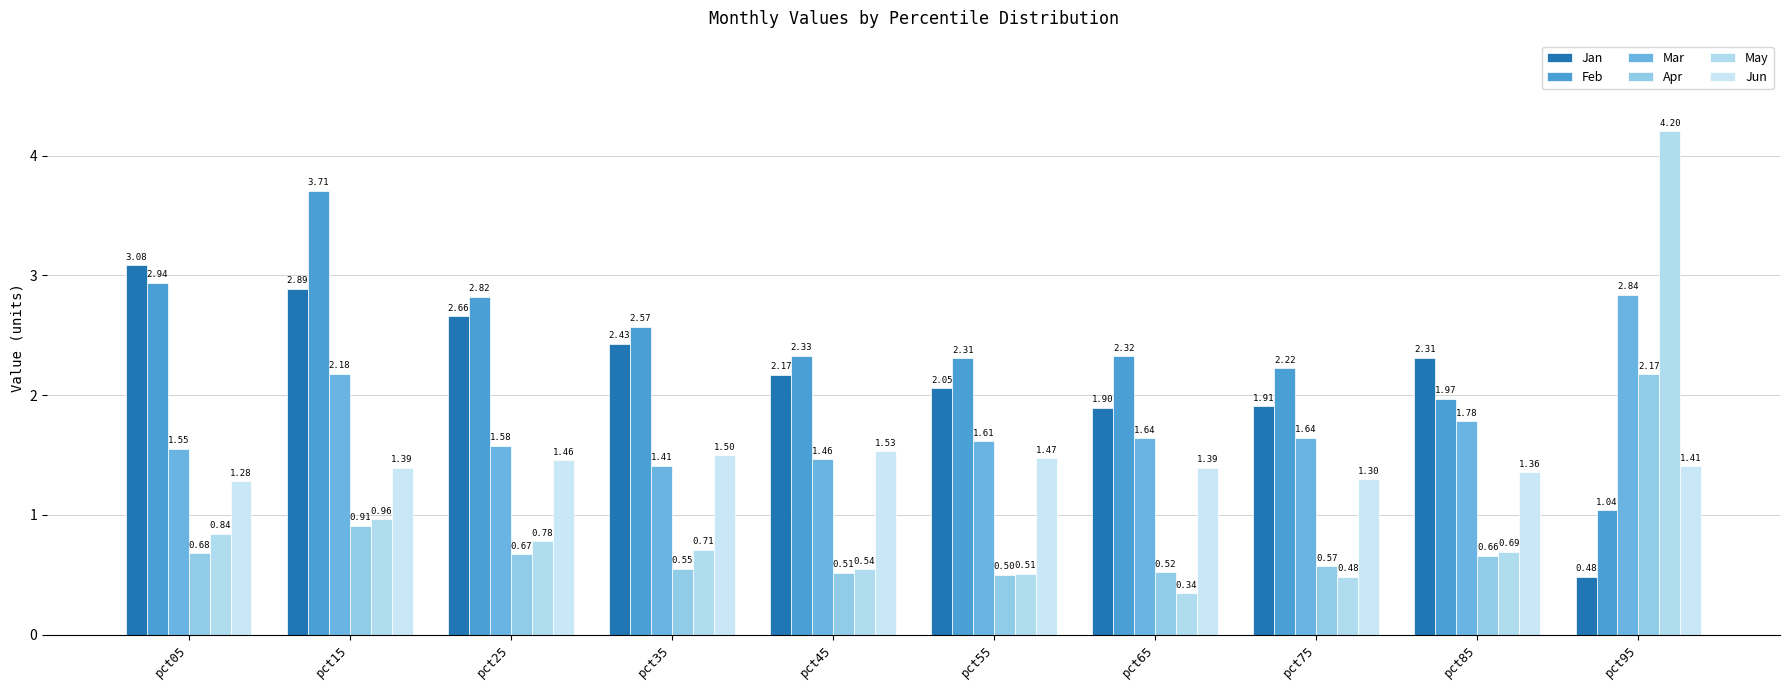

How many bars are there in each group?

6